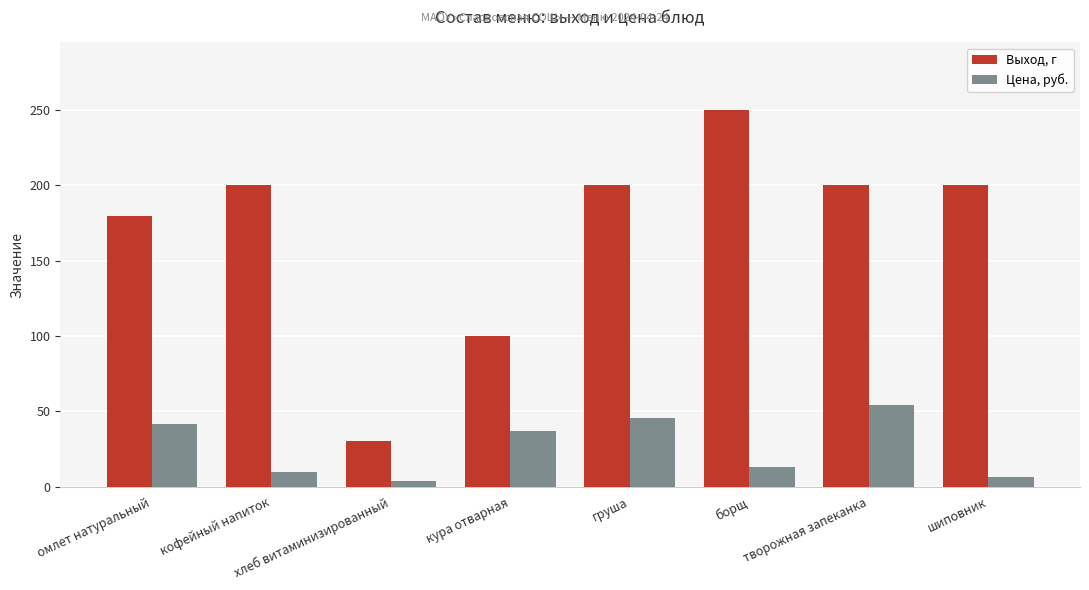

Does the chart contain any negative values?

No